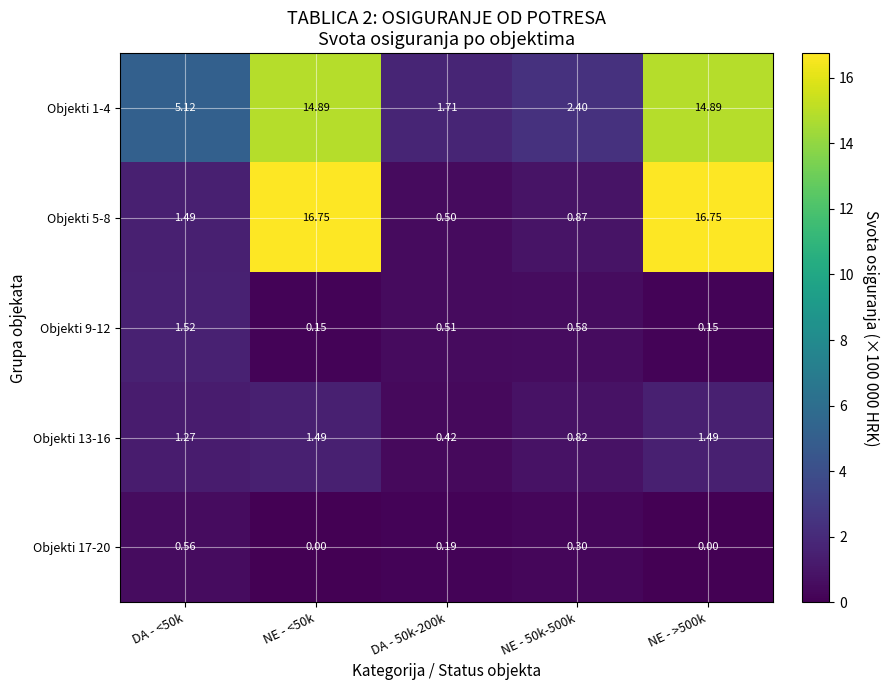

Is the value of Objekti 1-4 at NE - <50k greater than the value of Objekti 17-20 at NE - <50k?

Yes